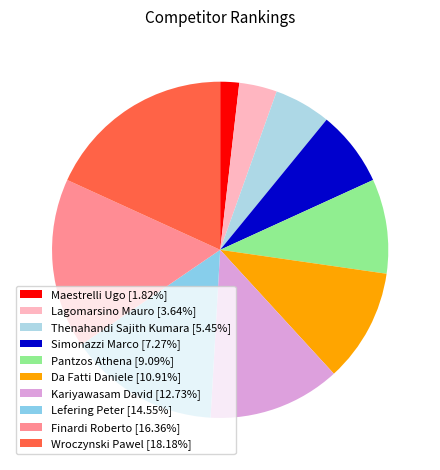

Is Simonazzi Marco the majority of the pie?

No